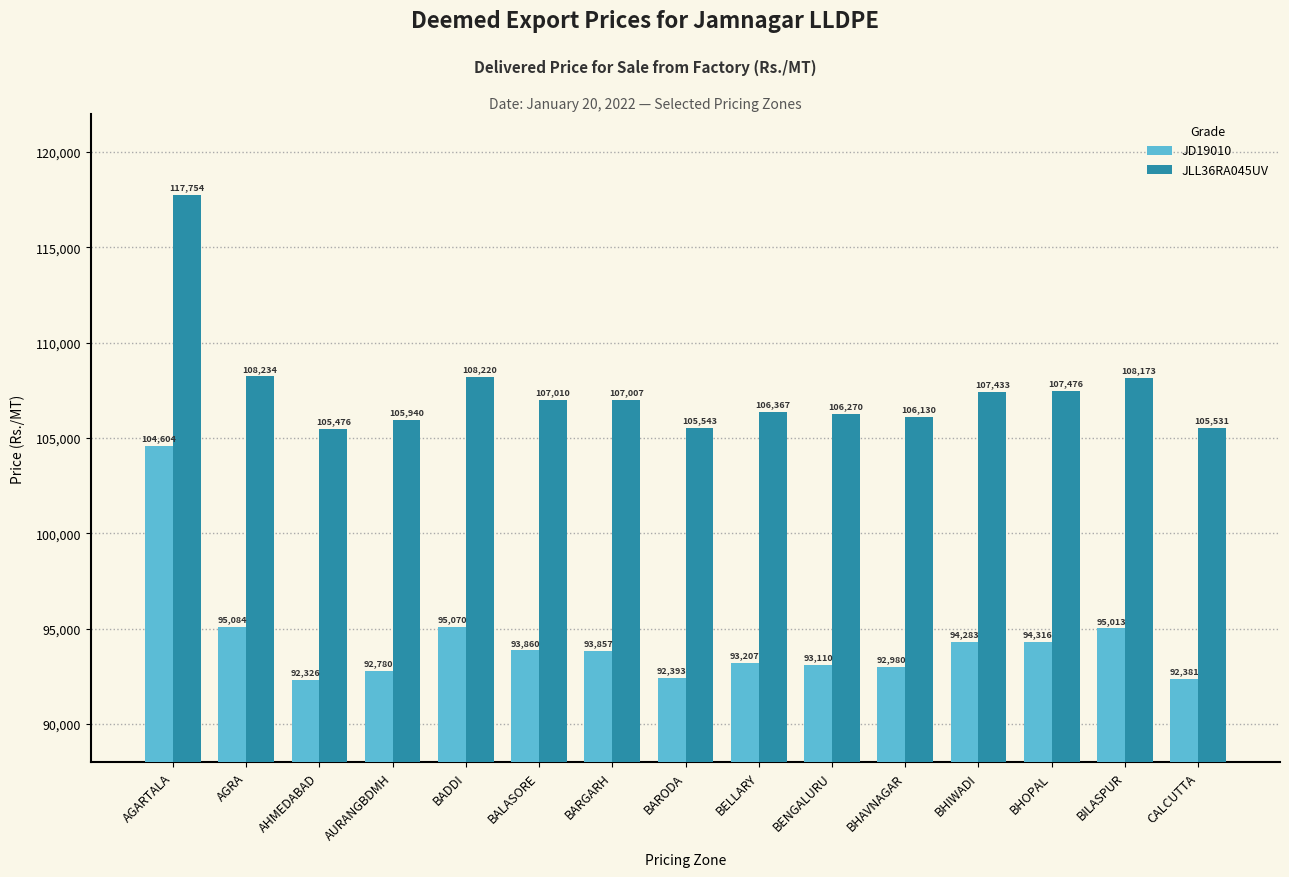

Reading right to left, list all the values displayed in this chart.

JD19010: 92381	95013	94316	94283	92980	93110	93207	92393	93857	93860	95070	92780	92326	95084	104604
JLL36RA045UV: 105531	108173	107476	107433	106130	106270	106367	105543	107007	107010	108220	105940	105476	108234	117754